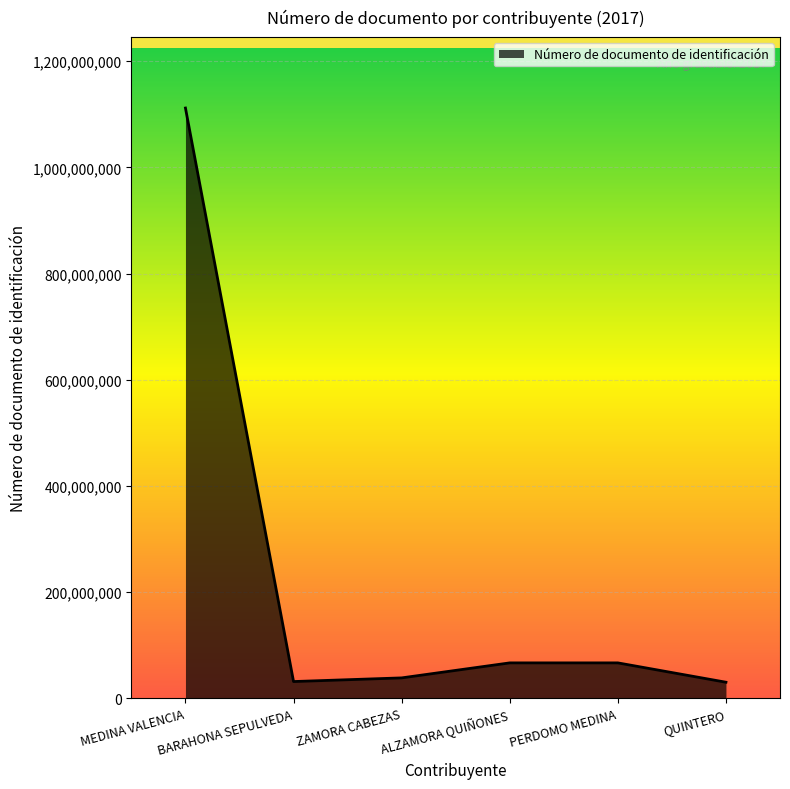

What is the sum of all values?

1345576521